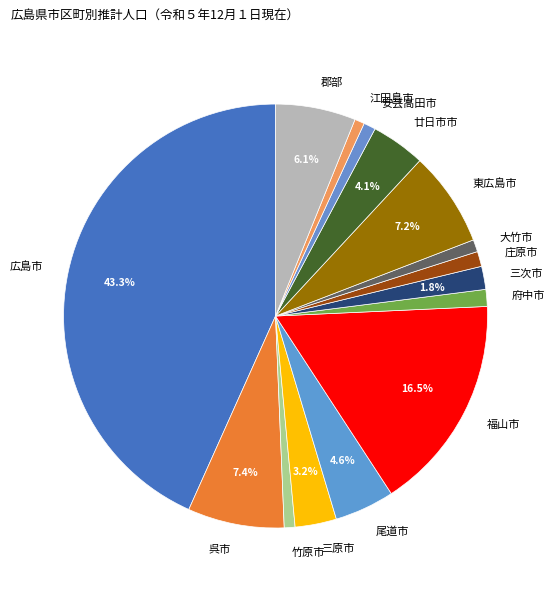

To the nearest percent, what portion does 尾道市 represent?

5%